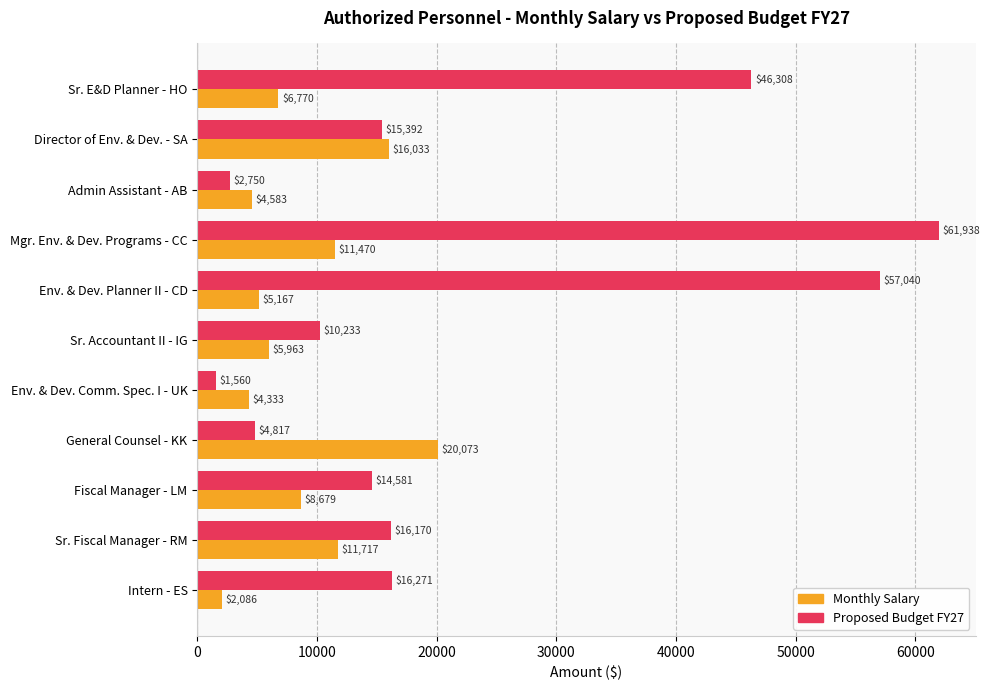

How many categories are shown in the chart?

11